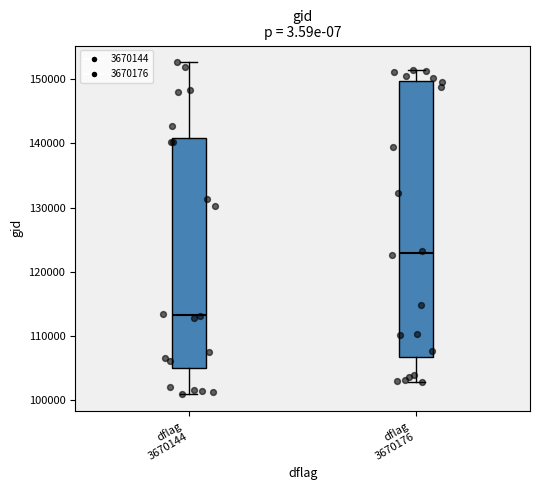

Reading left to right, read every box against the y-axis: the position of its median line, the range the box covers, and the ends of its whiskers. The values are not printed on the chart, so give them approximately, as read against the axis.

dflag 3670144: median 113000, box 105000 to 141000, whiskers 101000 to 153000
dflag 3670176: median 123000, box 107000 to 150000, whiskers 103000 to 151000